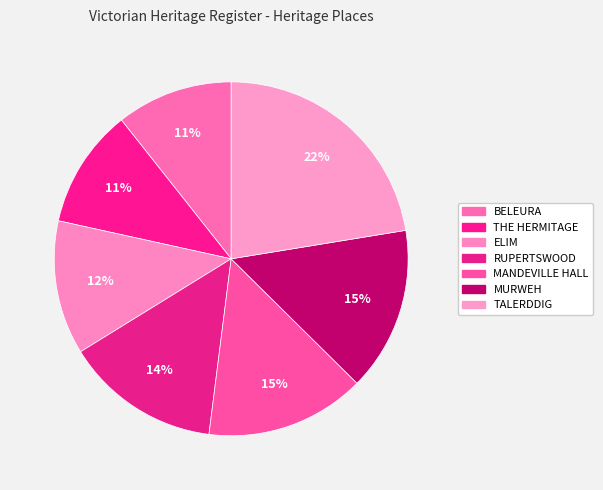

Which category has the smallest portion of the pie?

BELEURA